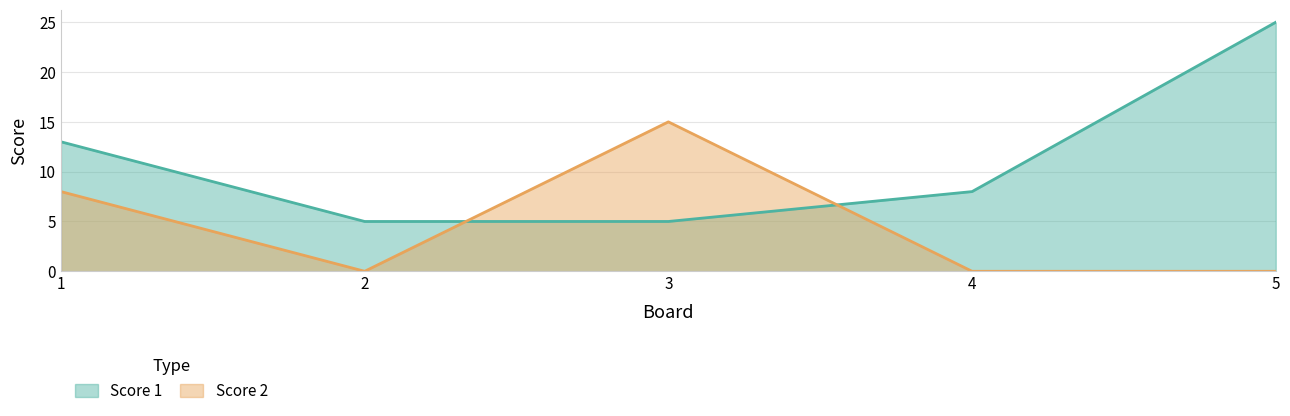

True or false: Score 1 and Score 2 cross at least once.

True